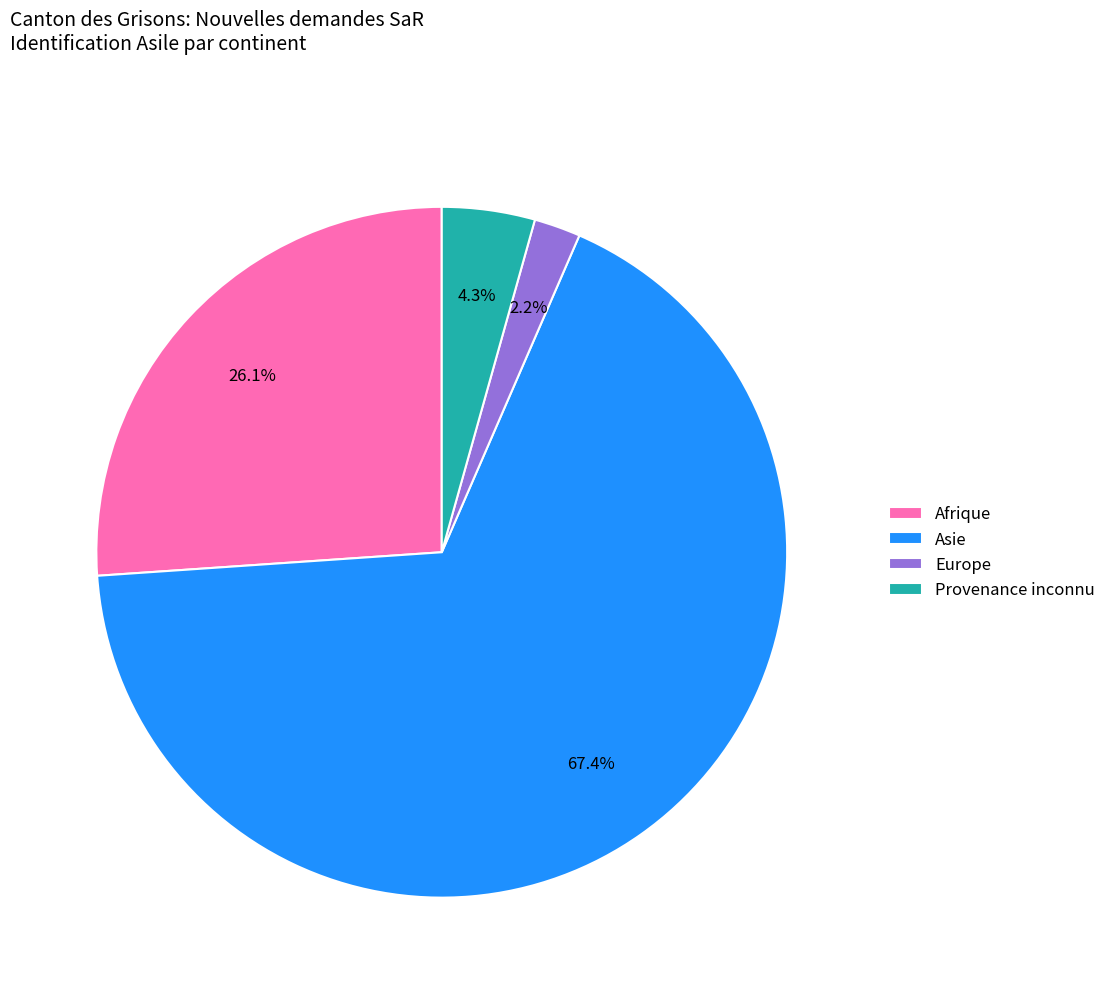

What is the smallest slice in the pie chart?

Europe